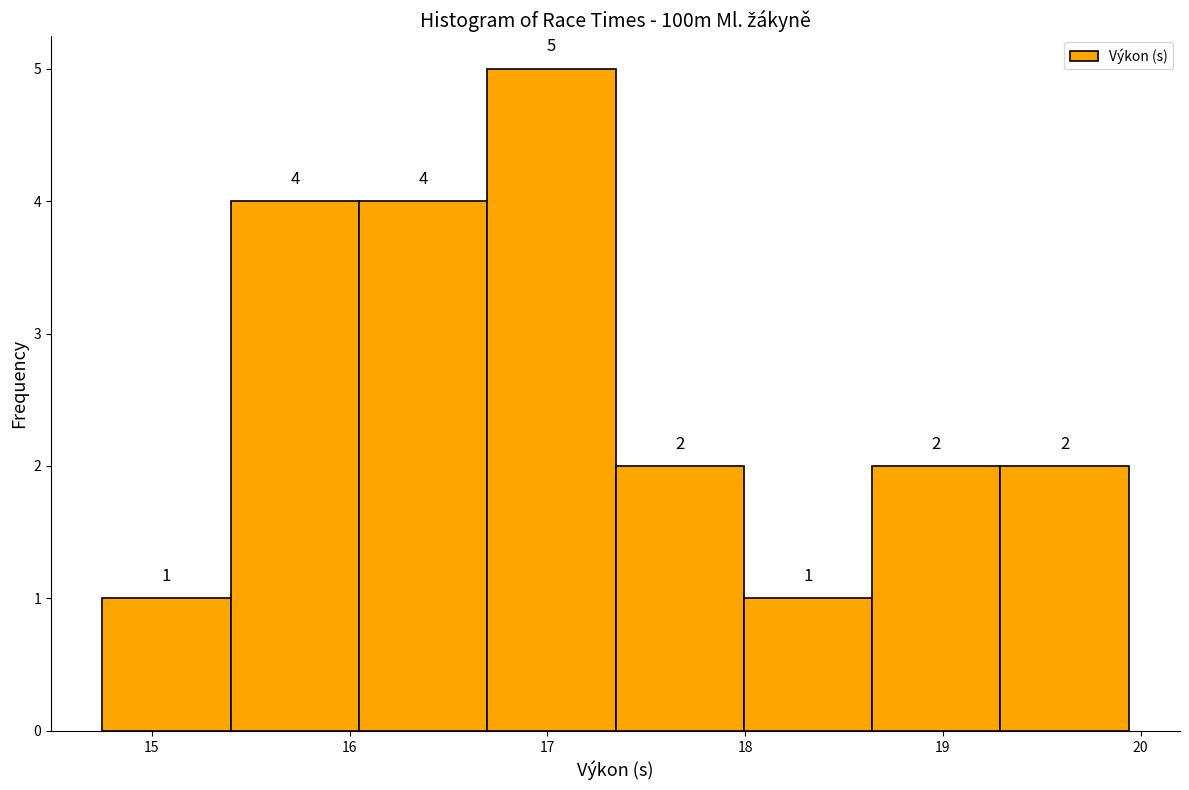

Reading left to right, list every bar in this chart as the range it spans on the x-axis followed by its height. The bar edges are not printed on the chart, so give them approximately, as read against the axis.

14.8 to 15.4: 1
15.4 to 16.0: 4
16.0 to 16.7: 4
16.7 to 17.3: 5
17.3 to 18.0: 2
18.0 to 18.6: 1
18.6 to 19.3: 2
19.3 to 19.9: 2